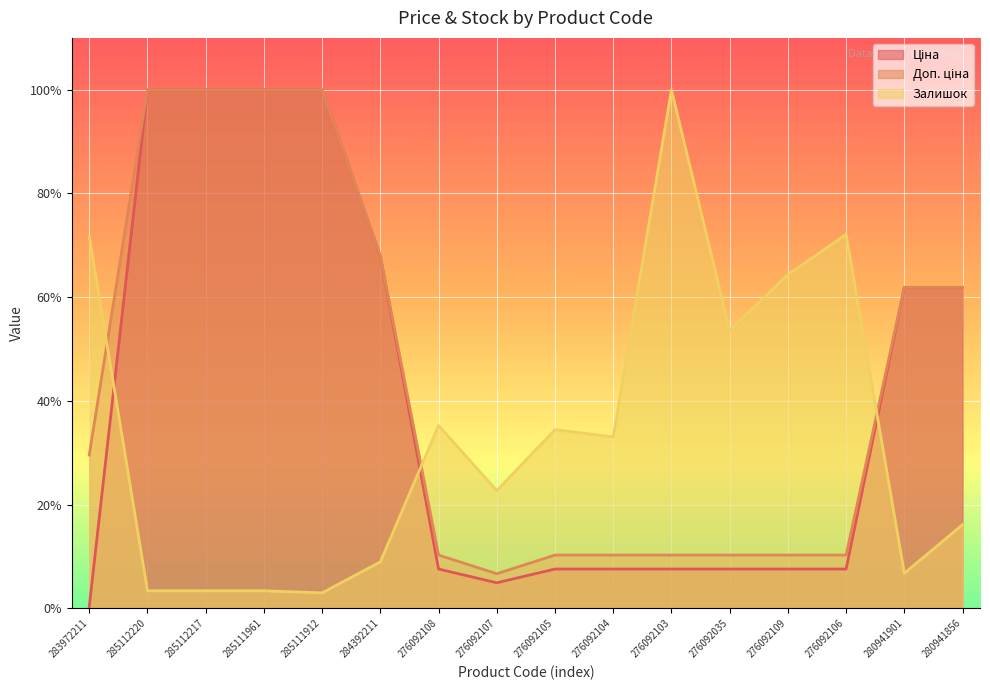

What is the difference between the highest and lowest values at 276092106?

64.5